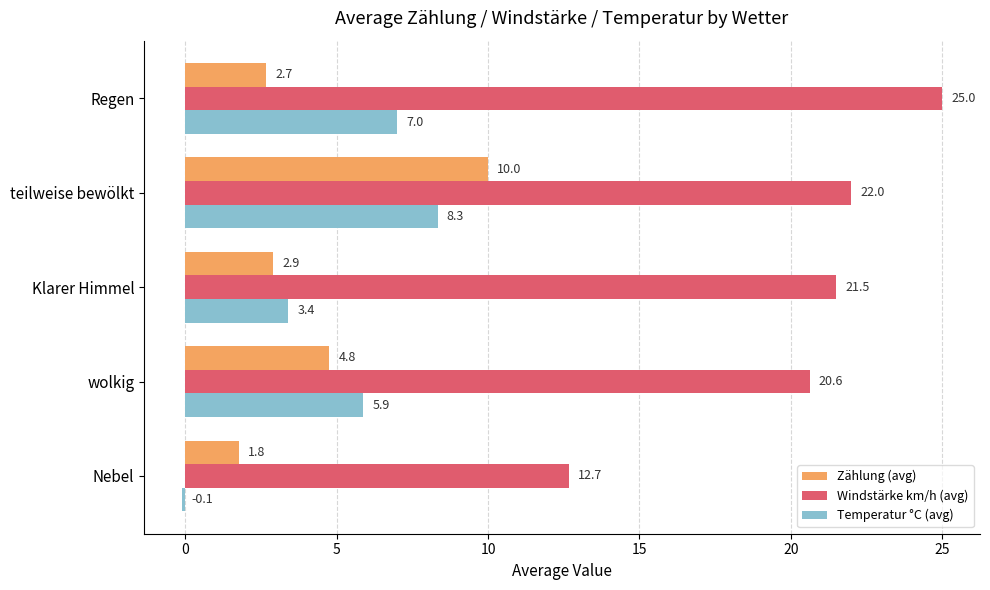

How many values in the Windstärke km/h (avg) series are below 21?

2